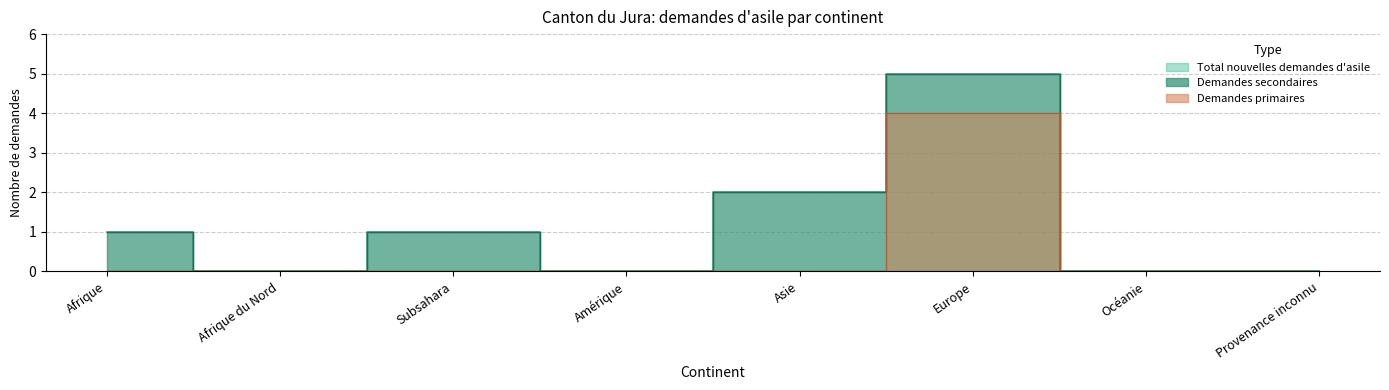

True or false: Total nouvelles demandes d'asile and Demandes secondaires intersect in this chart.

False